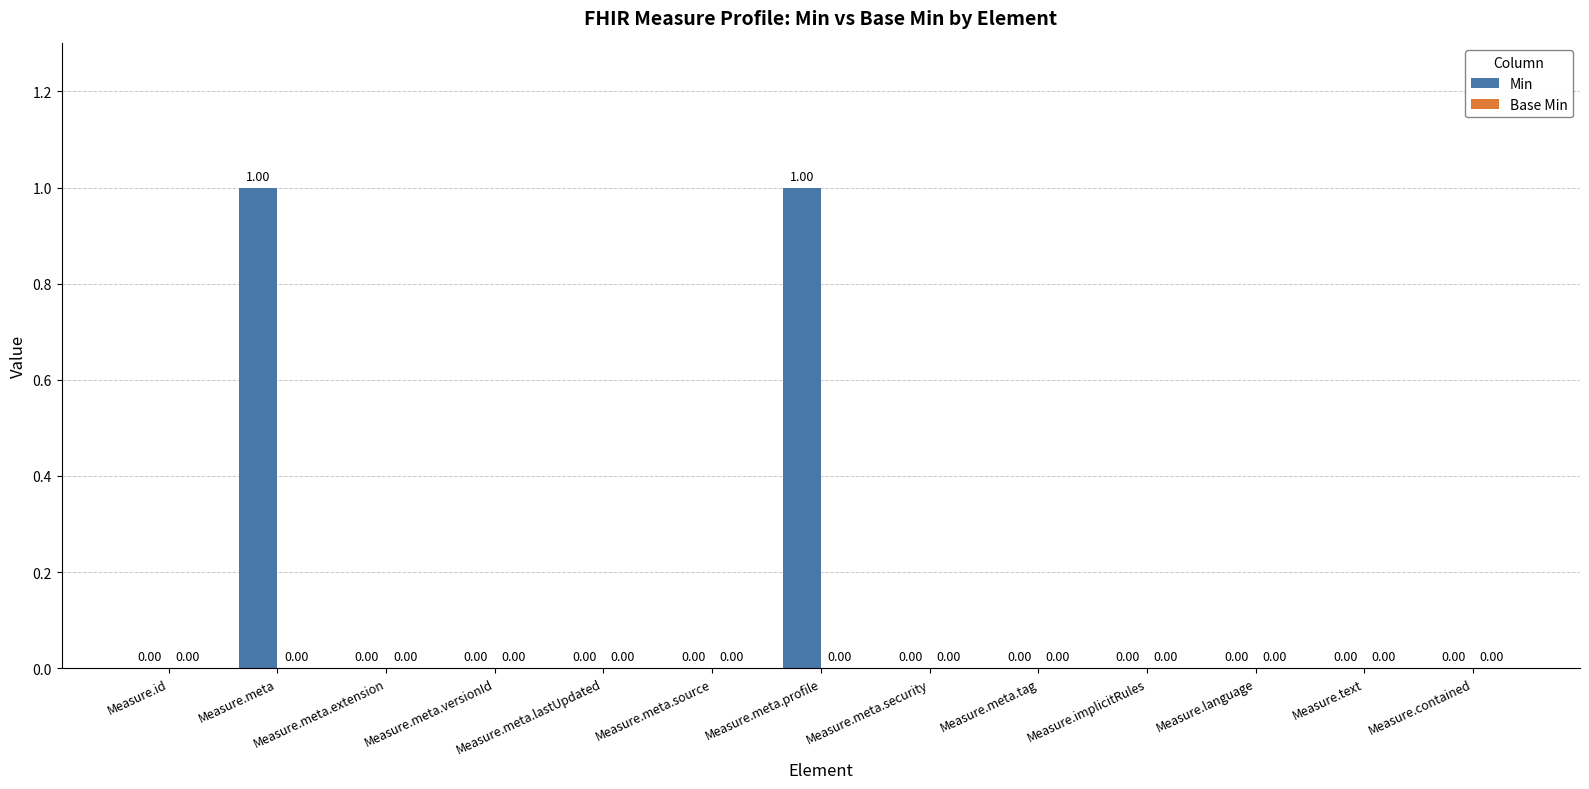

What is the change in value from Measure.meta.versionId to Measure.meta.profile?

+1